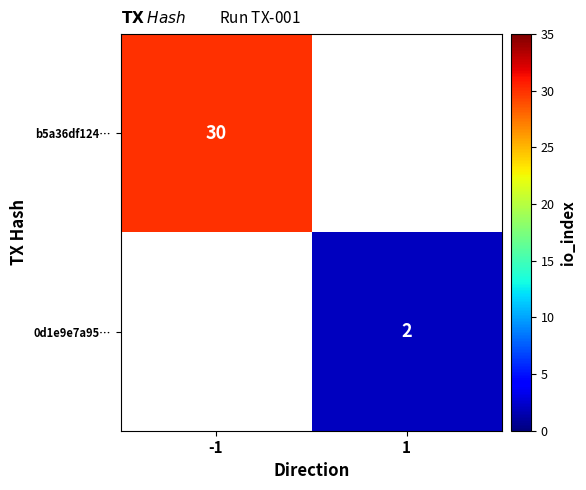

Is it true that b5a36df124… equals 39 at -1?

False